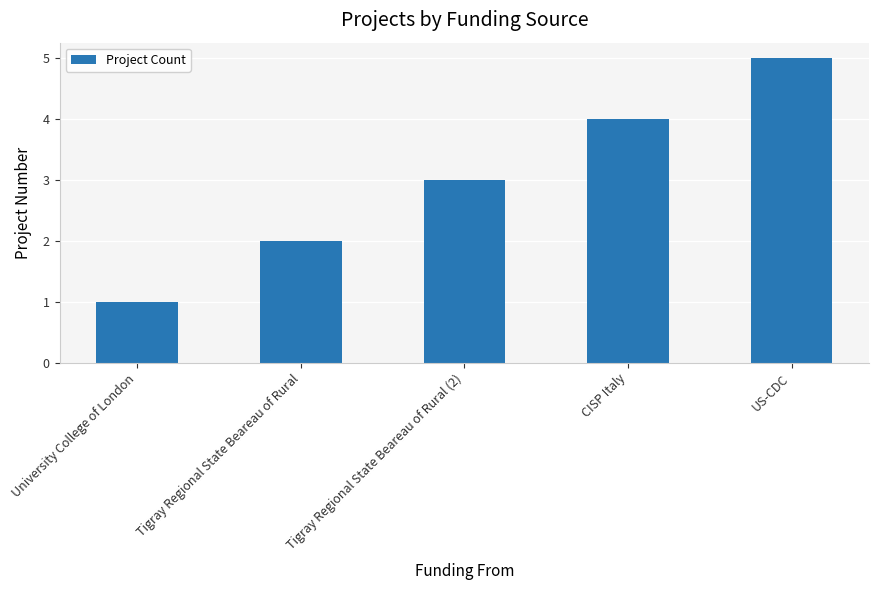

How many data points does each series have?

5